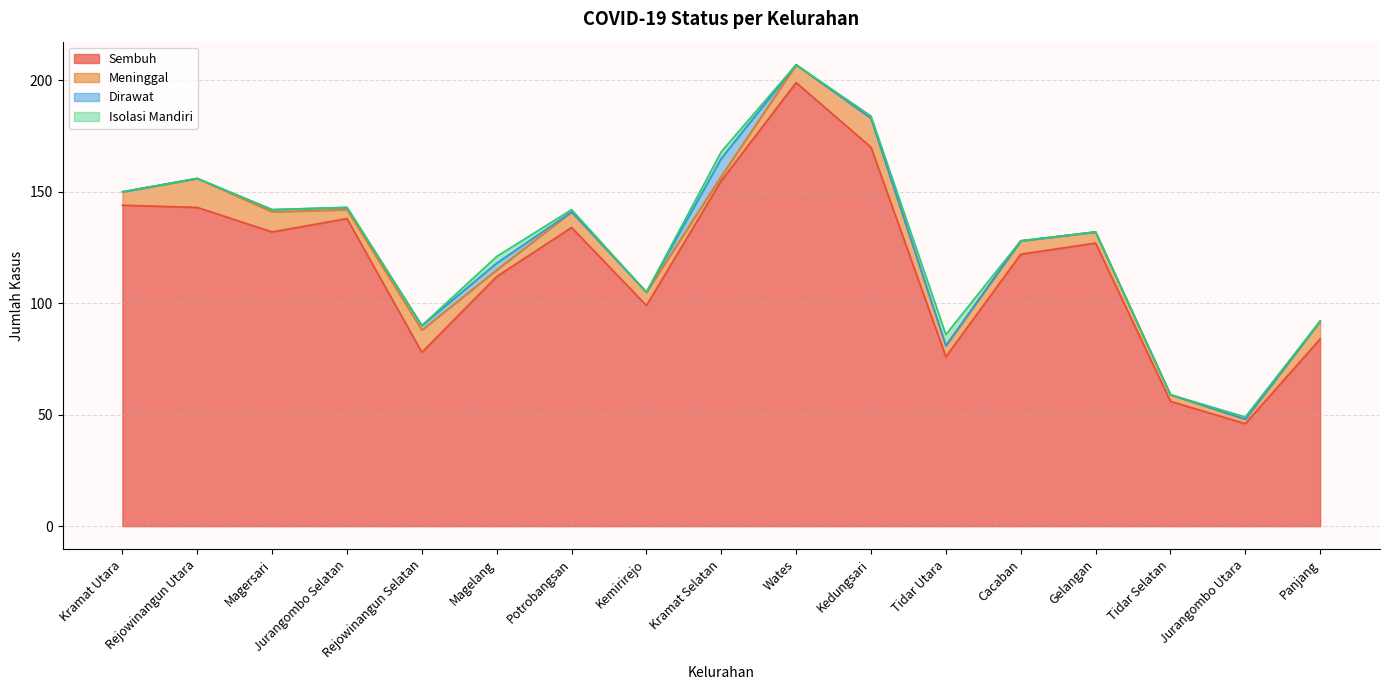

What is the sum of all Meninggal values?

110